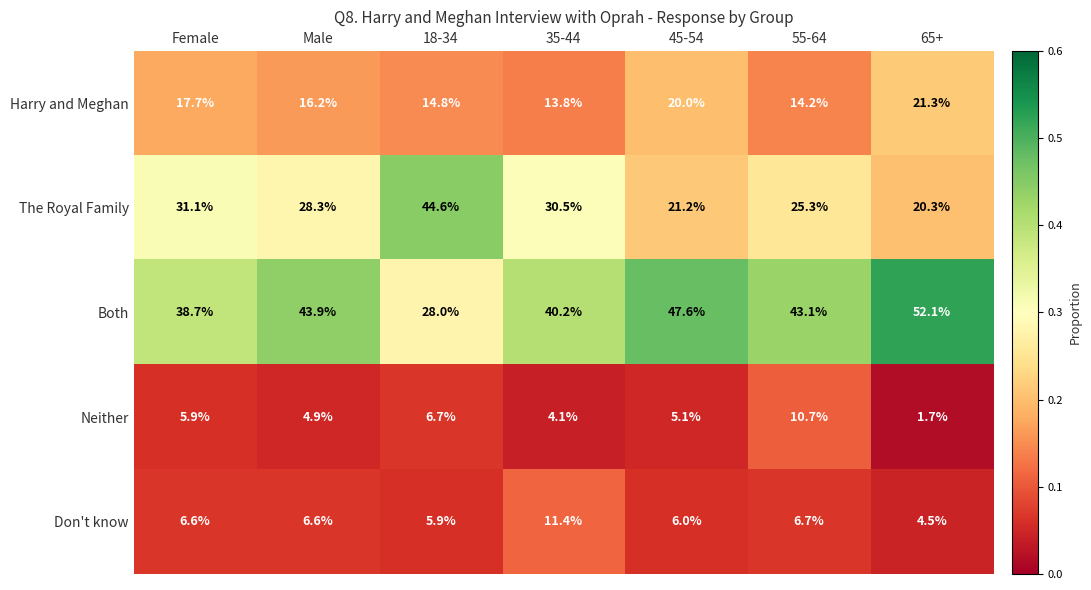

What is the average value of the Don't know series?

6.8